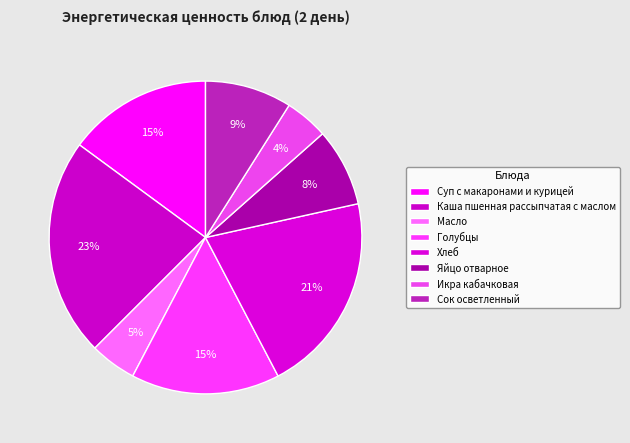

Does Голубцы account for over 50% of the chart?

No